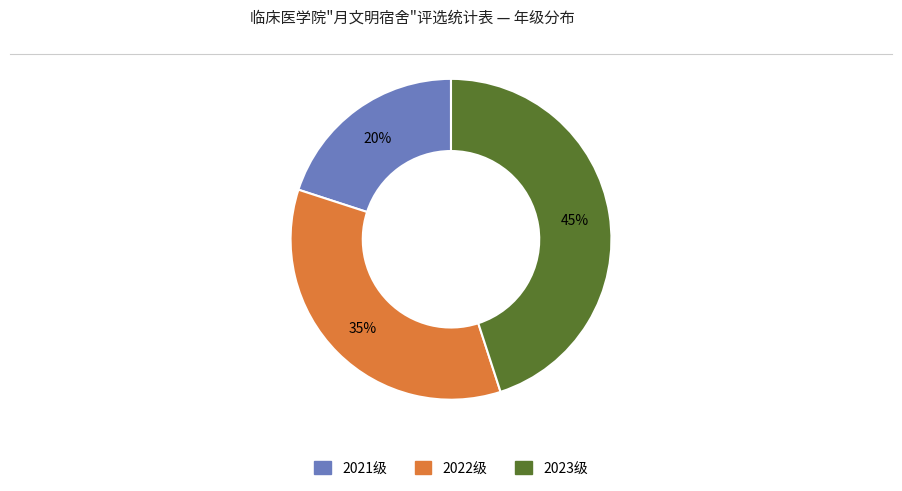

Rank the categories by value from lowest to highest.

2021级, 2022级, 2023级